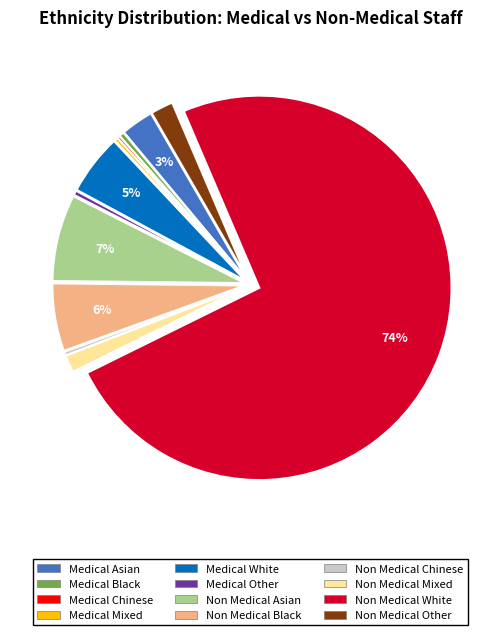

Does any single category account for the majority?

Yes